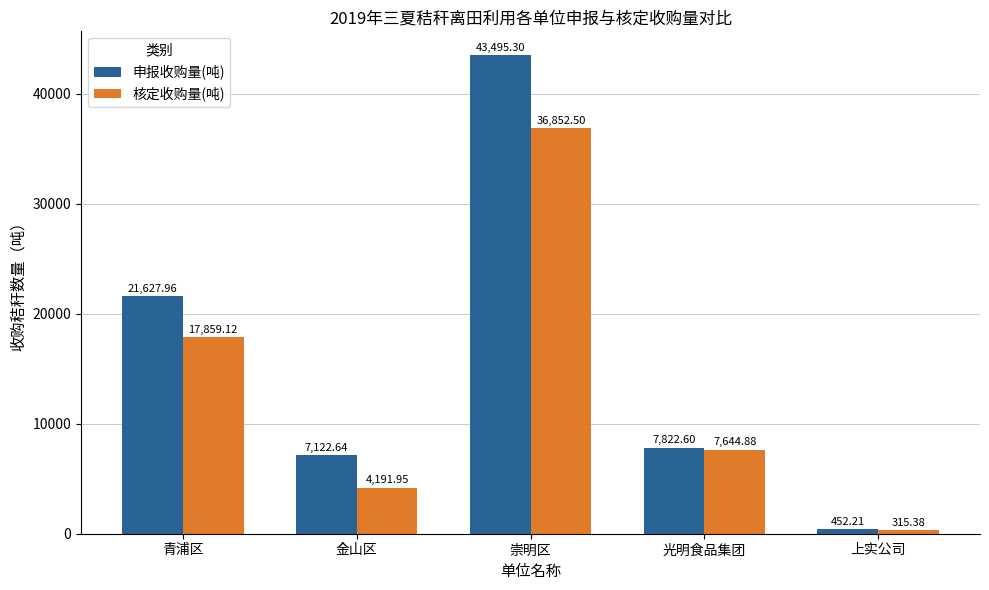

Rank the series by their average value, from highest to lowest.

申报收购量(吨), 核定收购量(吨)